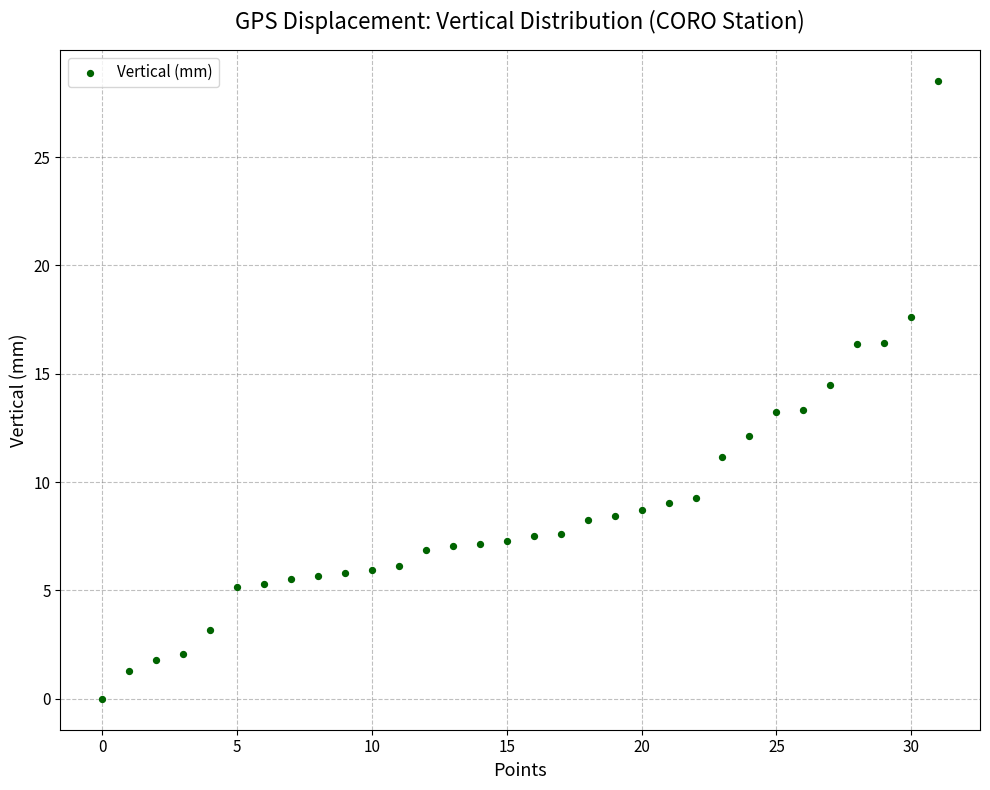

What is the range of Y values (max minus min)?

28.5